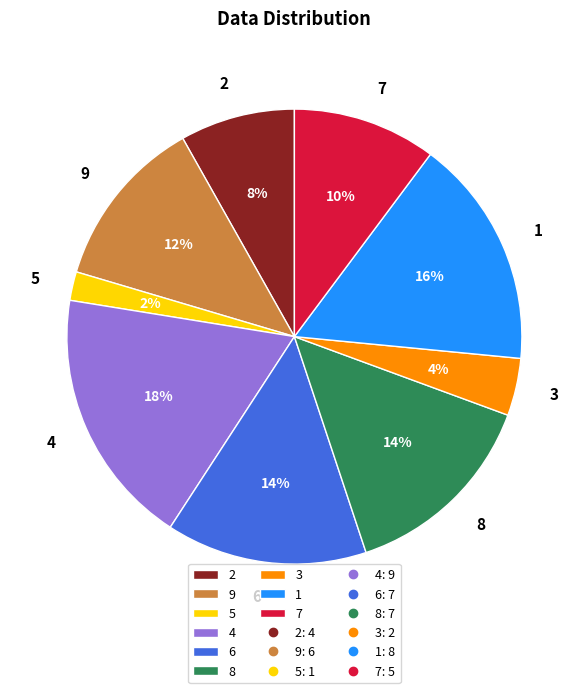

Does 8 represent more than half of the total?

No